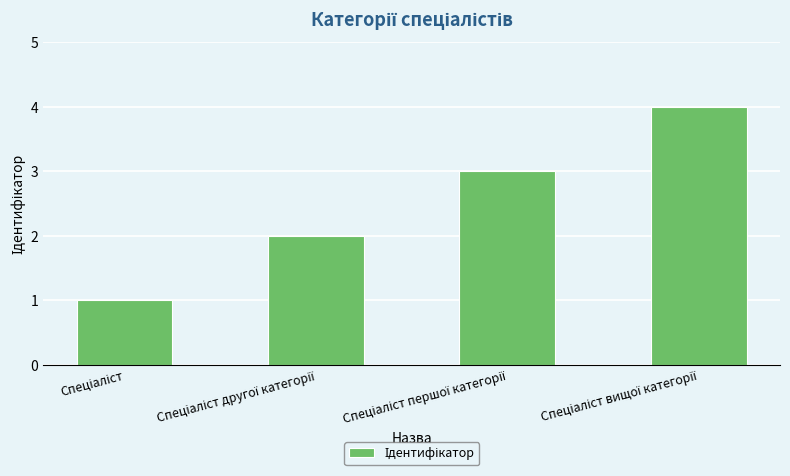

What is the difference between the maximum and minimum values?

3